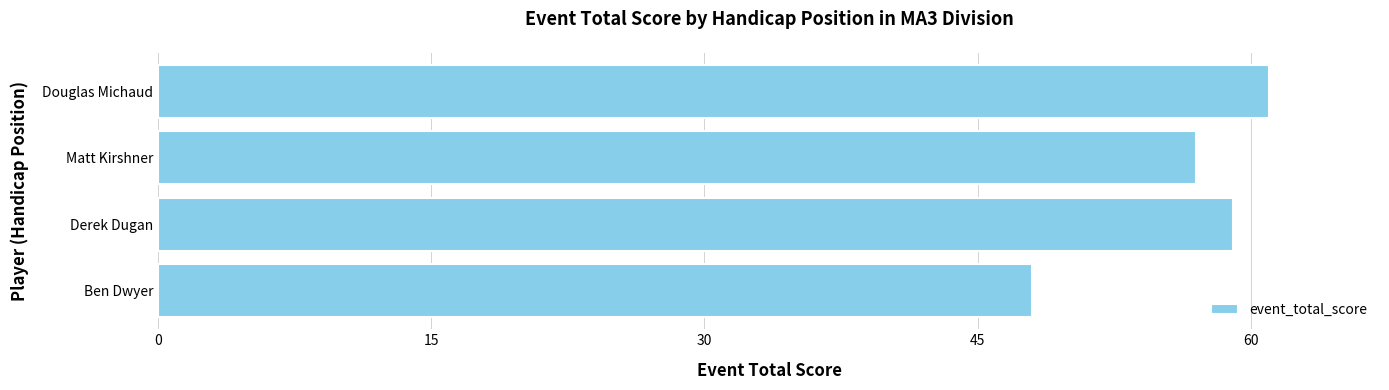

Count the number of data series in this chart.

1